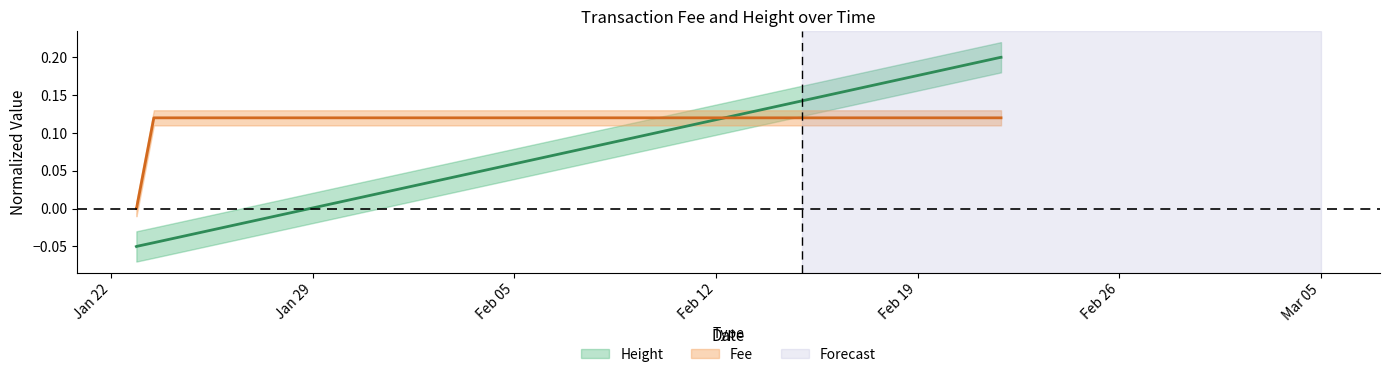

What is the value of the Fee point at the 9th from the left?

0.1